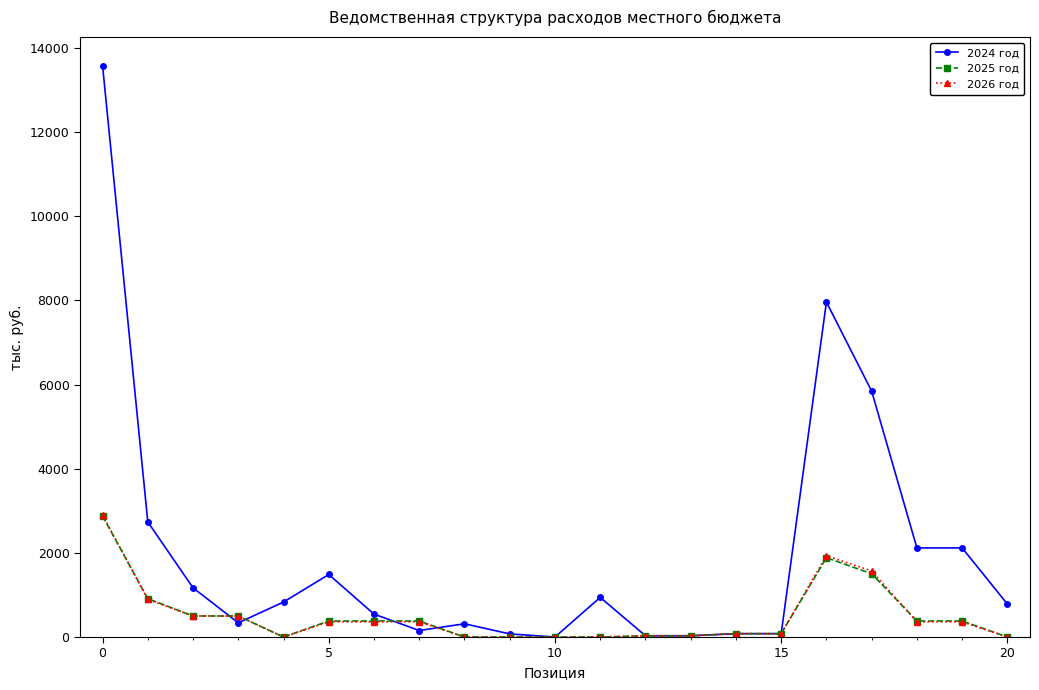

True or false: 2025 год and 2024 год intersect in this chart.

True